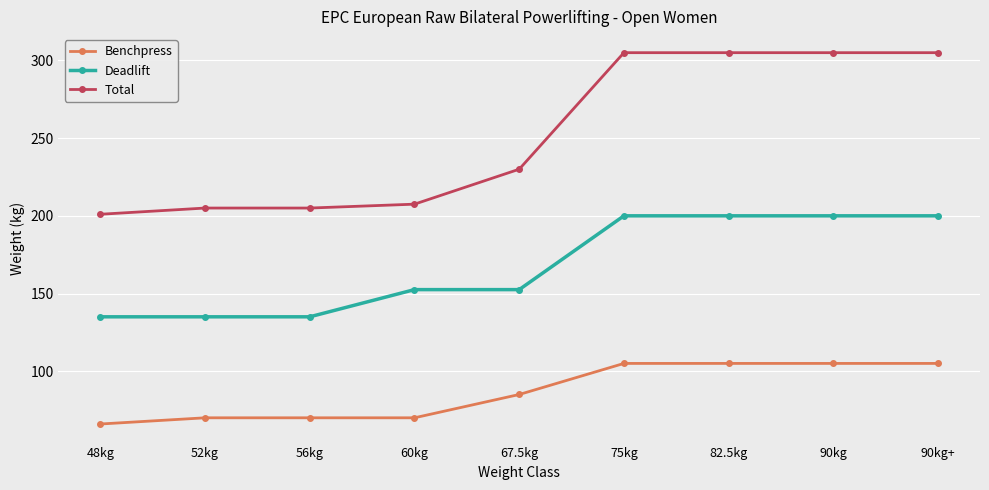

The value of Total at 48kg is 201.0. True or false?

True